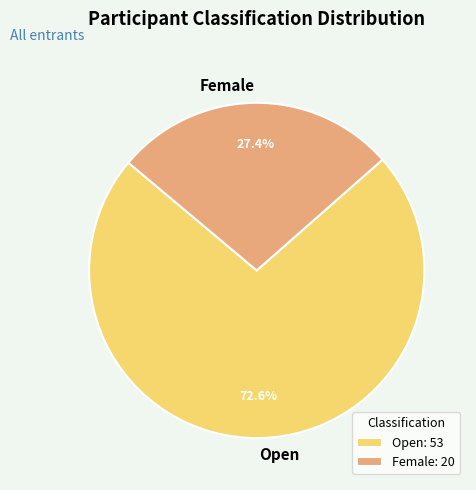

What percentage do Female and Open together represent?

100.0%